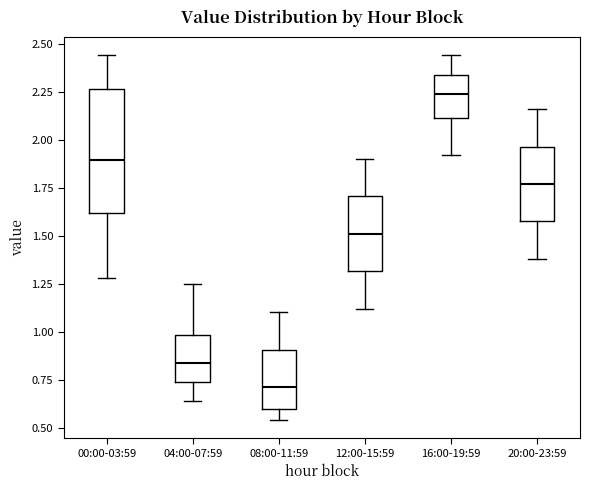

Reading left to right, transcribe this box plot: for each box, give where its median line is, the range the box spans, and where its two whiskers end, as read against the y-axis. The values are not printed on the chart, so give them approximately, as read against the axis.

00:00-03:59: median 1.90, box 1.60 to 2.25, whiskers 1.30 to 2.45
04:00-07:59: median 0.85, box 0.75 to 1.00, whiskers 0.65 to 1.25
08:00-11:59: median 0.70, box 0.60 to 0.90, whiskers 0.55 to 1.10
12:00-15:59: median 1.50, box 1.30 to 1.70, whiskers 1.10 to 1.90
16:00-19:59: median 2.25, box 2.10 to 2.35, whiskers 1.90 to 2.45
20:00-23:59: median 1.75, box 1.60 to 1.95, whiskers 1.40 to 2.15